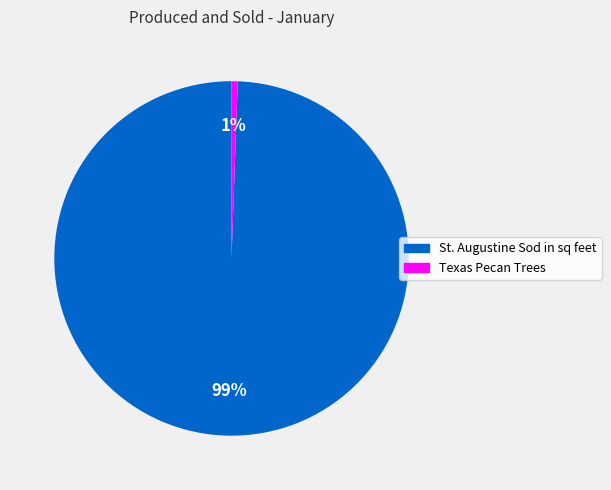

Count the number of slices in the pie.

2